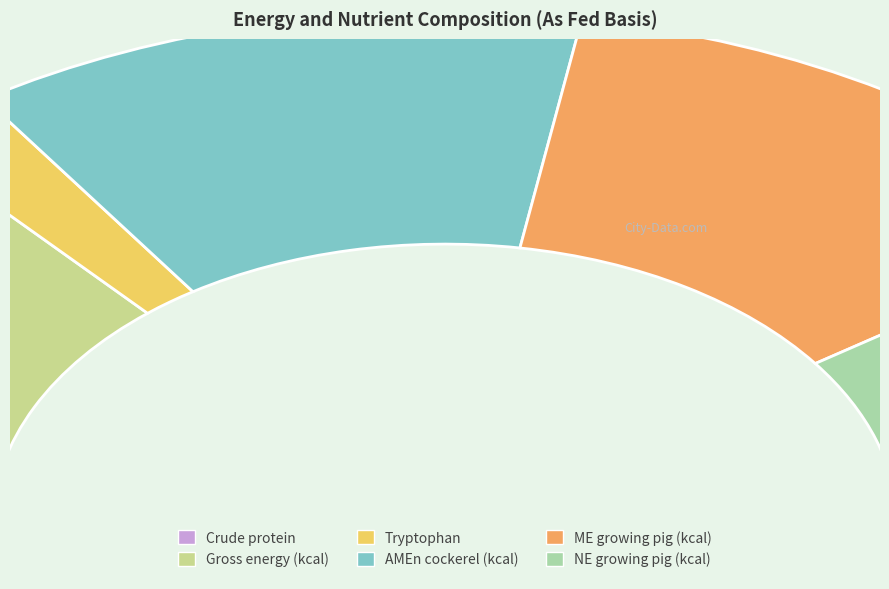

To the nearest percent, what is the average slice percentage?

17%